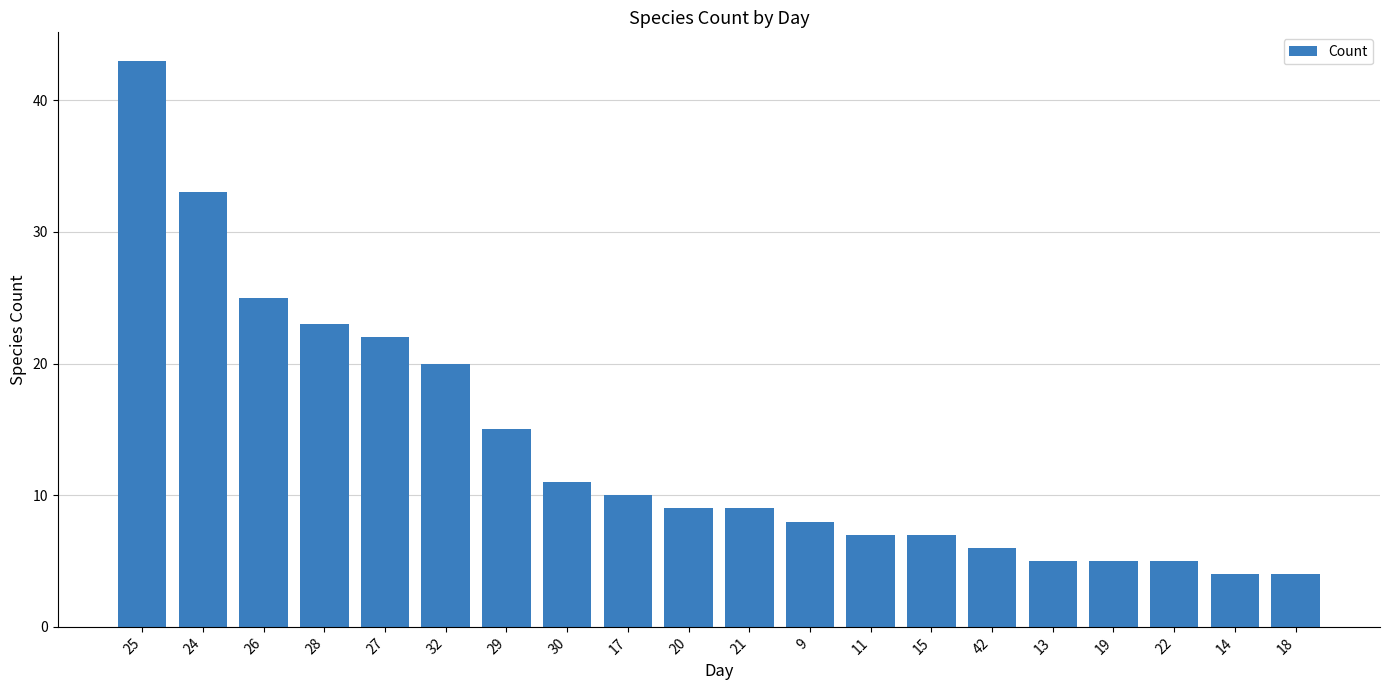

What is the greatest value displayed?

43